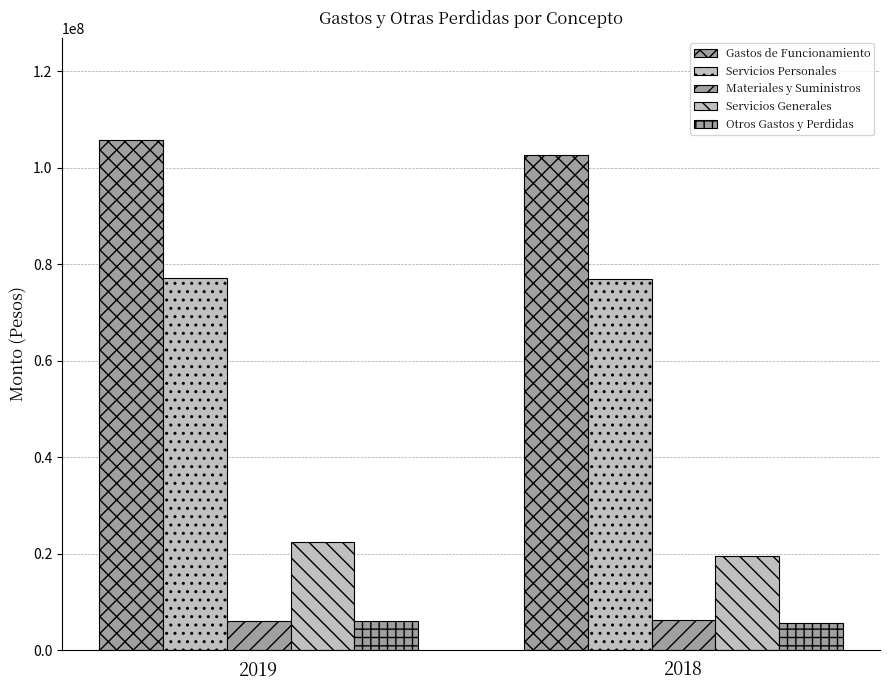

How many bars are there in total?

10